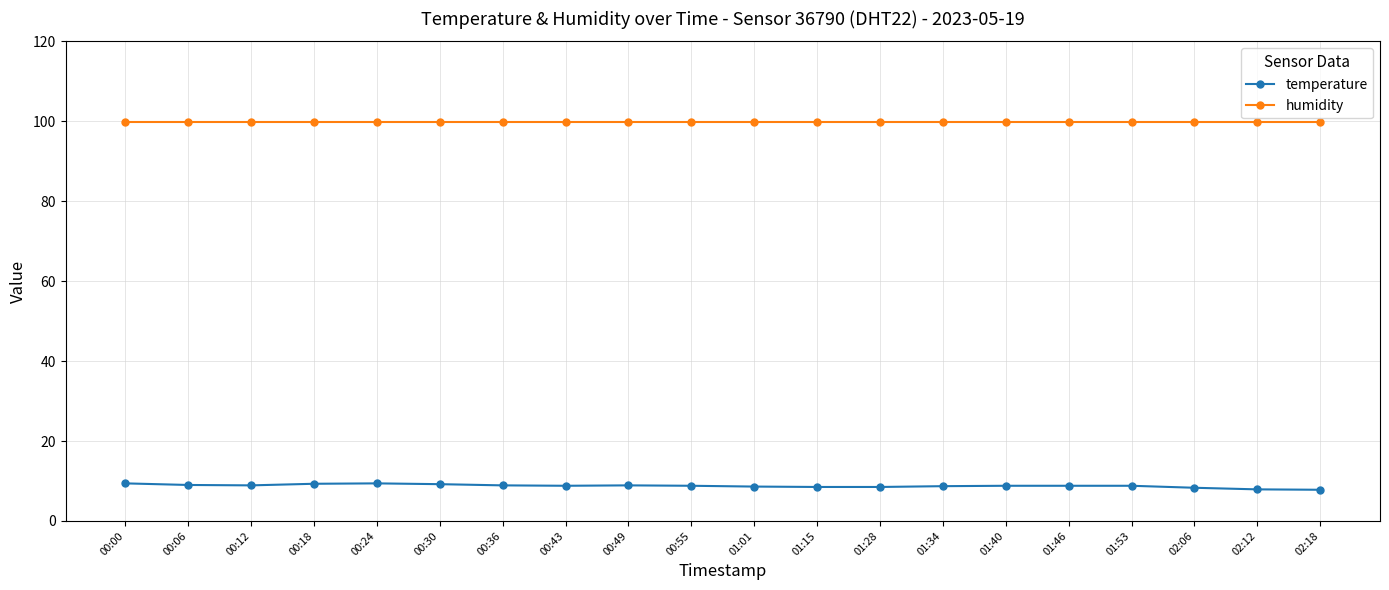

What is the maximum value for humidity?

99.9